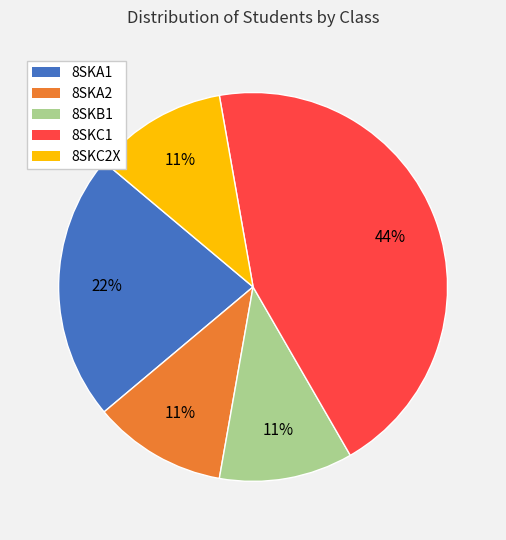

What percentage is the 8SKC1 slice, to the nearest percent?

44%